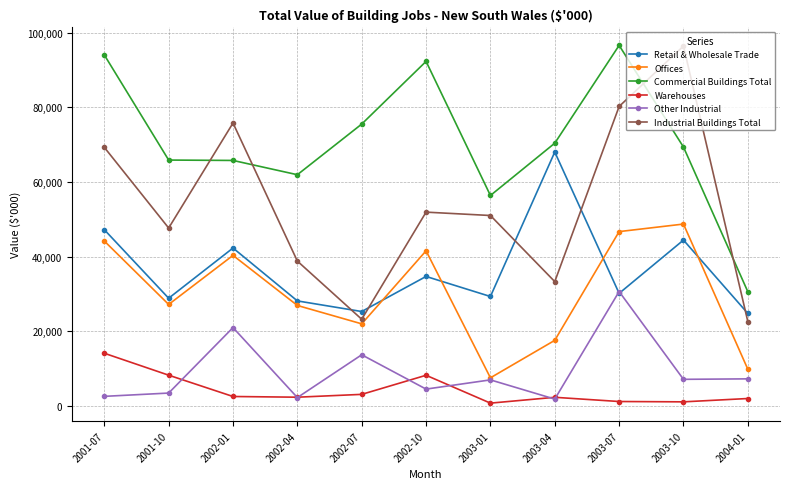

Which series has the largest total across all categories?

Commercial Buildings Total